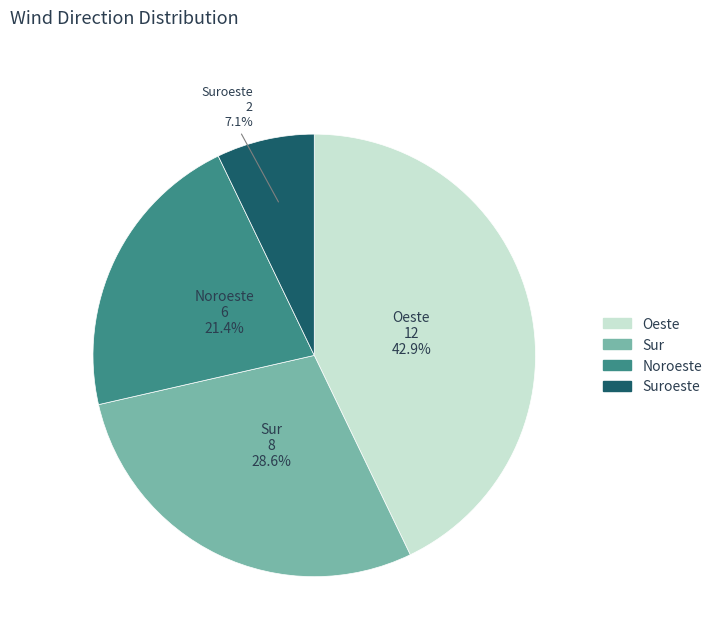

Does any single category account for the majority?

No